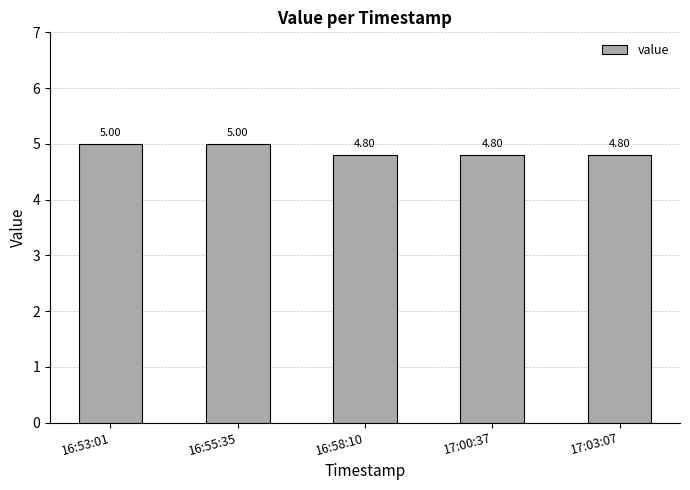

What is the difference between the second highest and second lowest values?

0.2